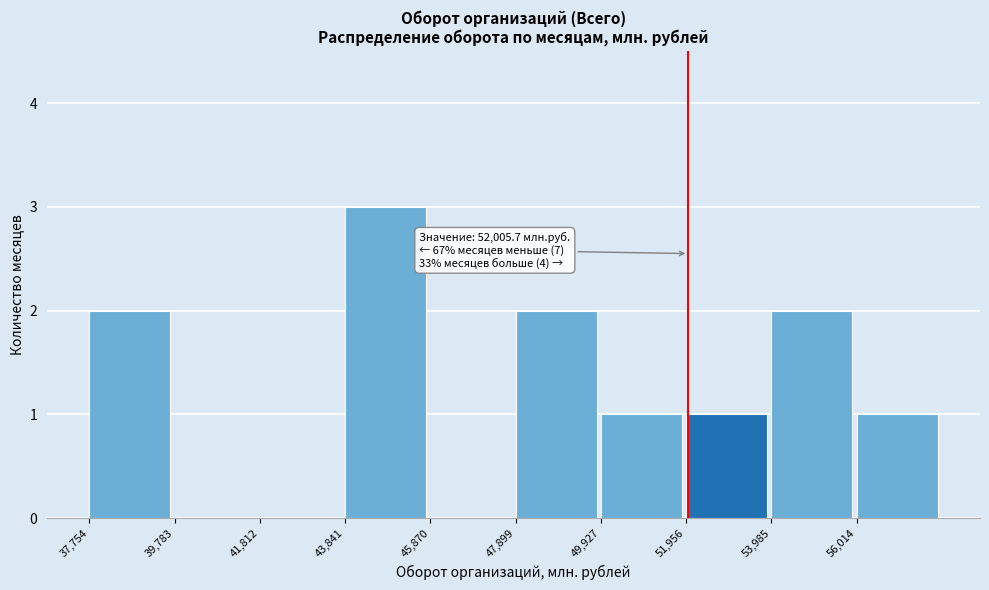

Which range on the x-axis has the tallest bar?

44000 to 46000